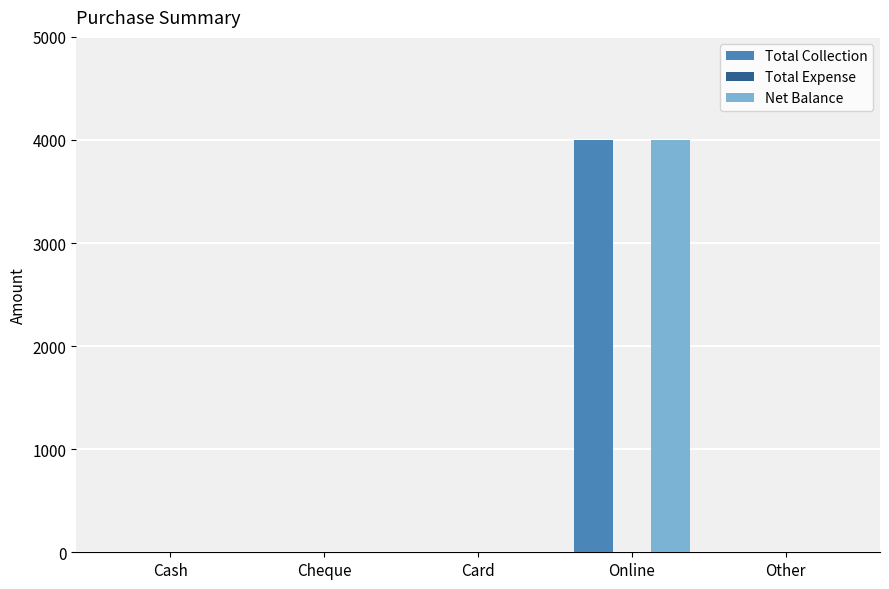

How many data points in Total Collection are above 0?

1